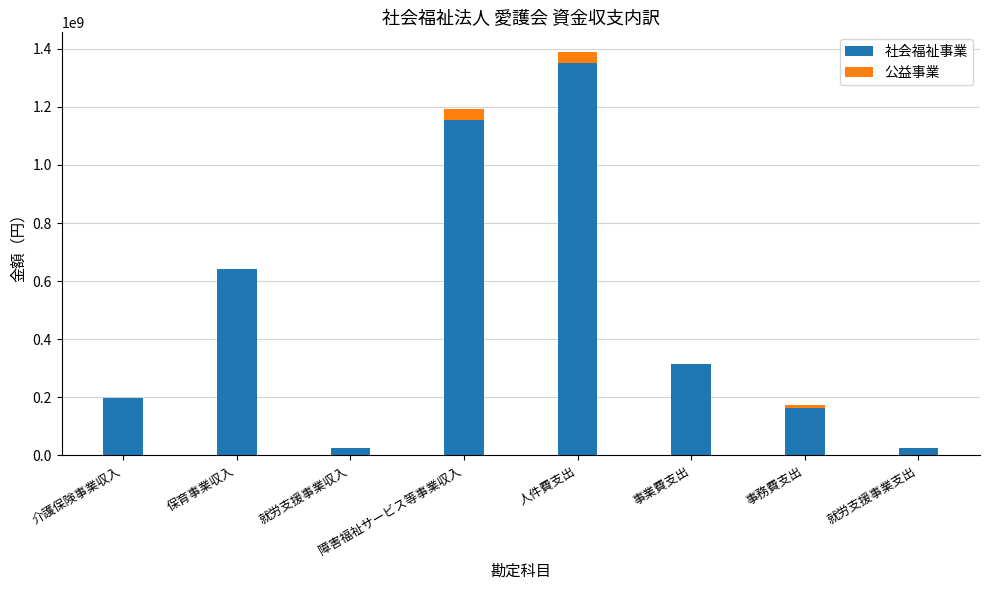

Count the number of data series in this chart.

2